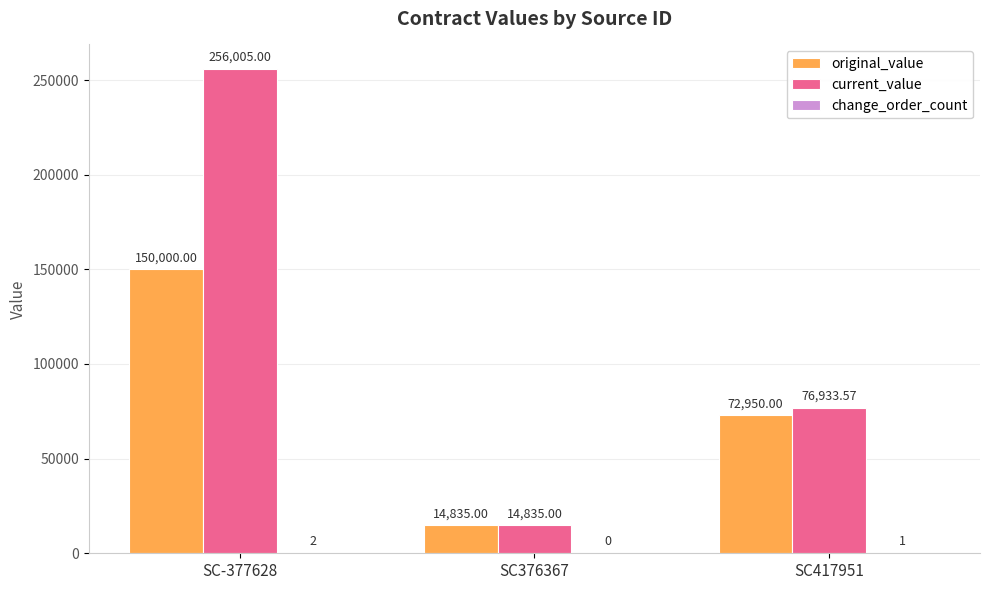

Count the number of categories in the chart.

3